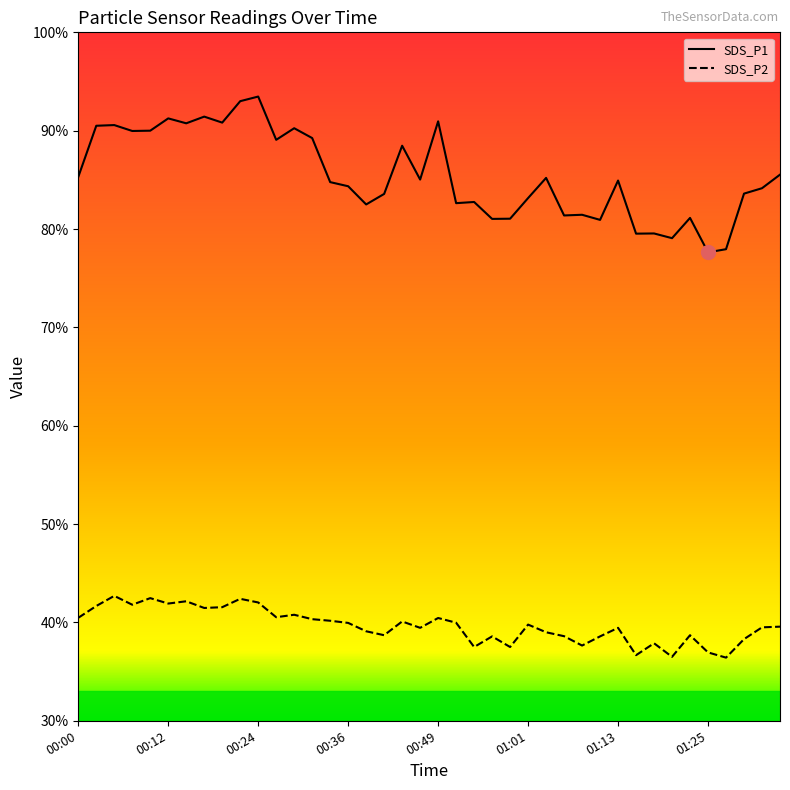

What is the difference between the maximum and minimum values in the SDS_P2 series?

6.3